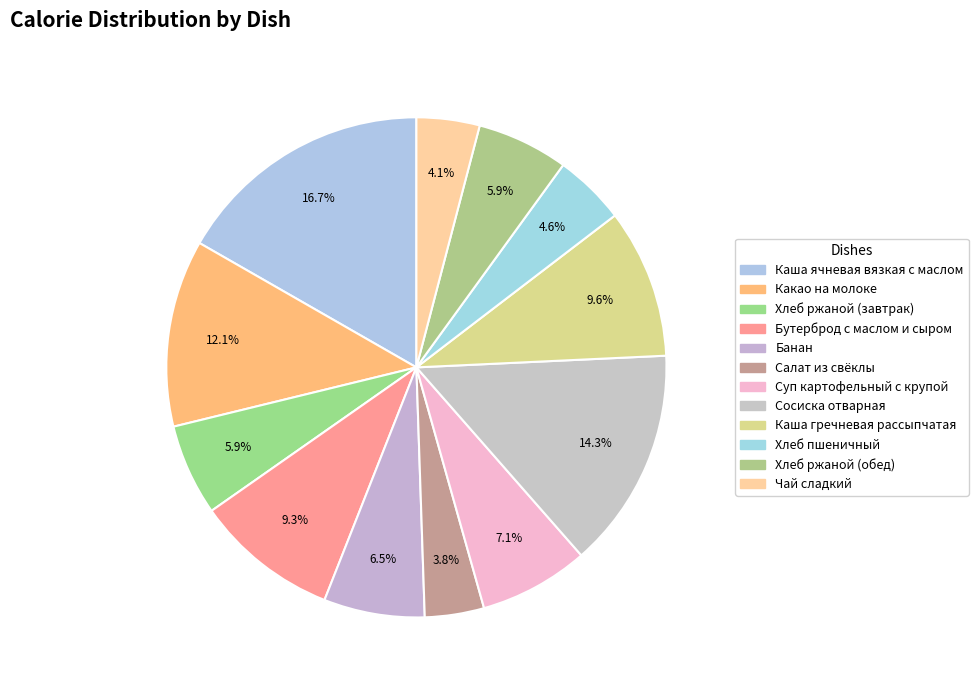

Count the number of slices in the pie.

12